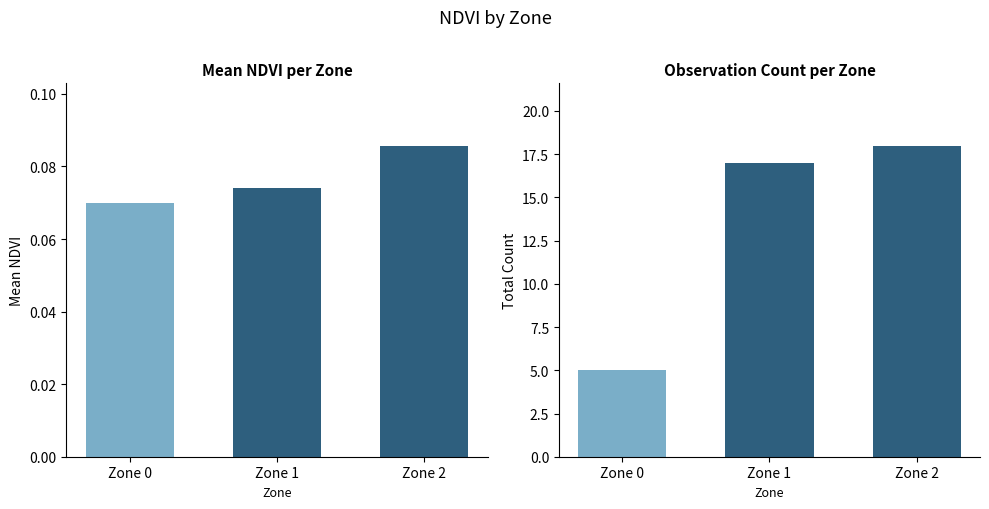

Between Zone 0 and Zone 1, which series saw the biggest shift?

Count